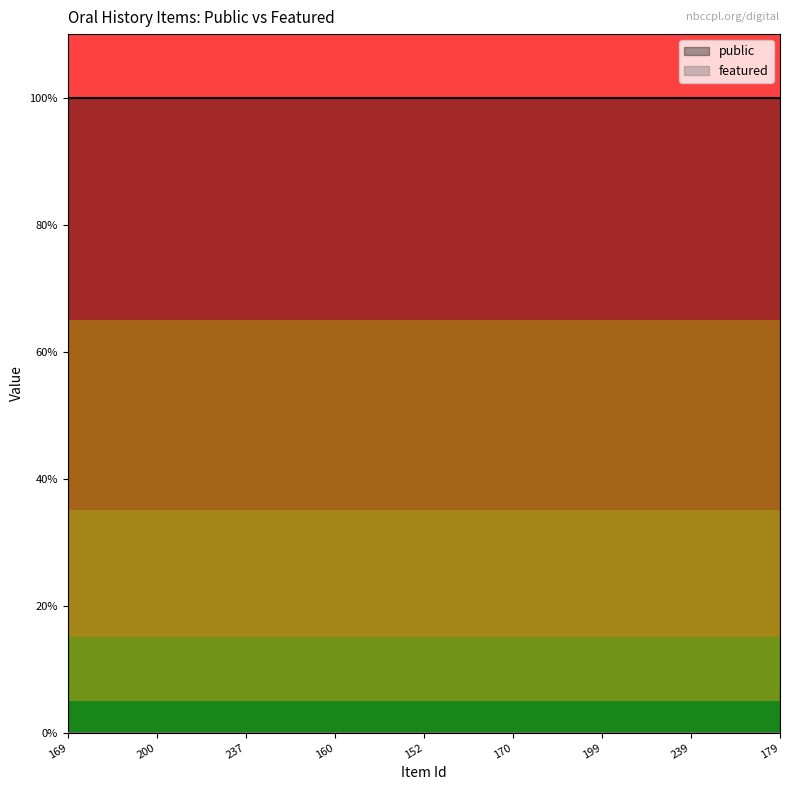

Is the value of featured at 160 greater than the value of public at 199?

No